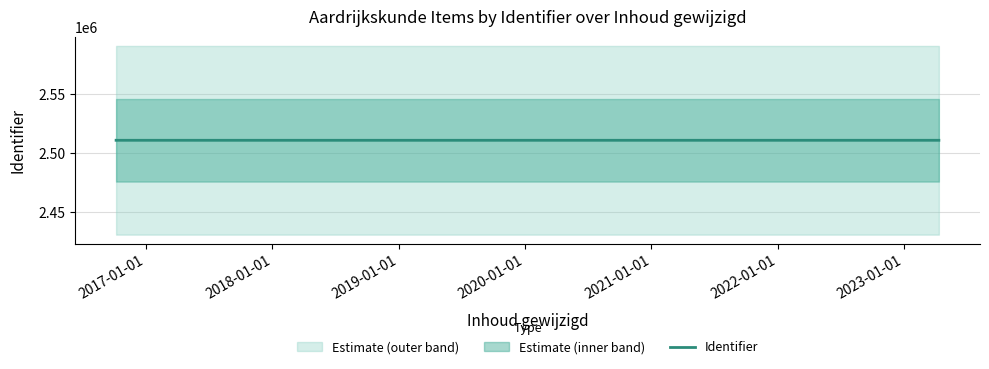

How many lines are shown in the chart?

1